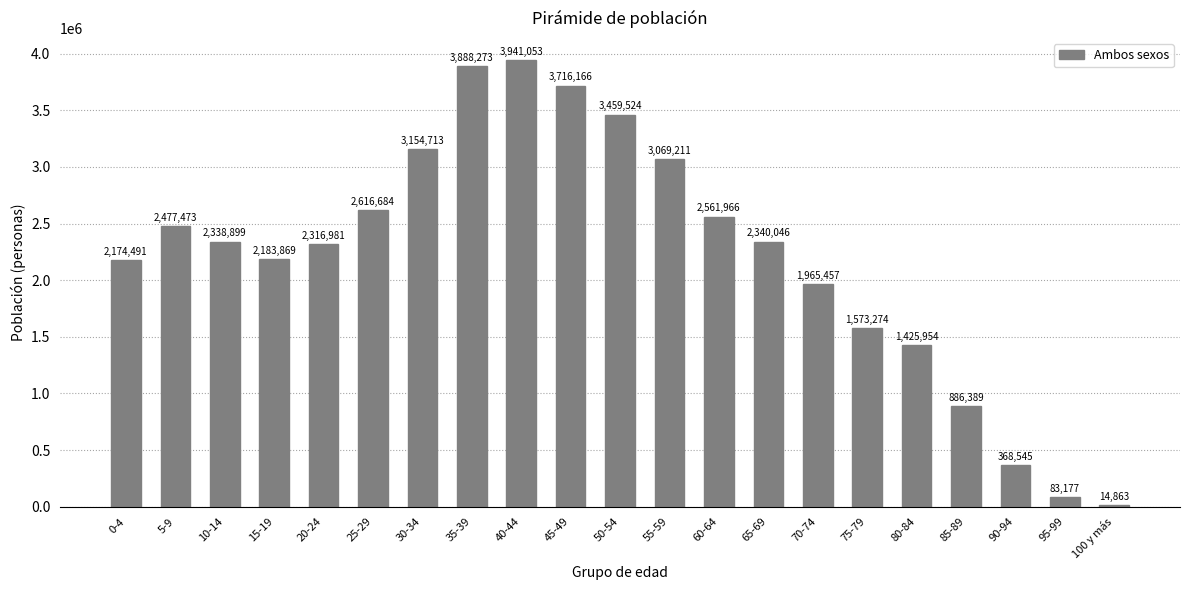

Reading left to right, list all the values displayed in this chart.

2174491	2477473	2338899	2183869	2316981	2616684	3154713	3888273	3941053	3716166	3459524	3069211	2561966	2340046	1965457	1573274	1425954	886389	368545	83177	14863